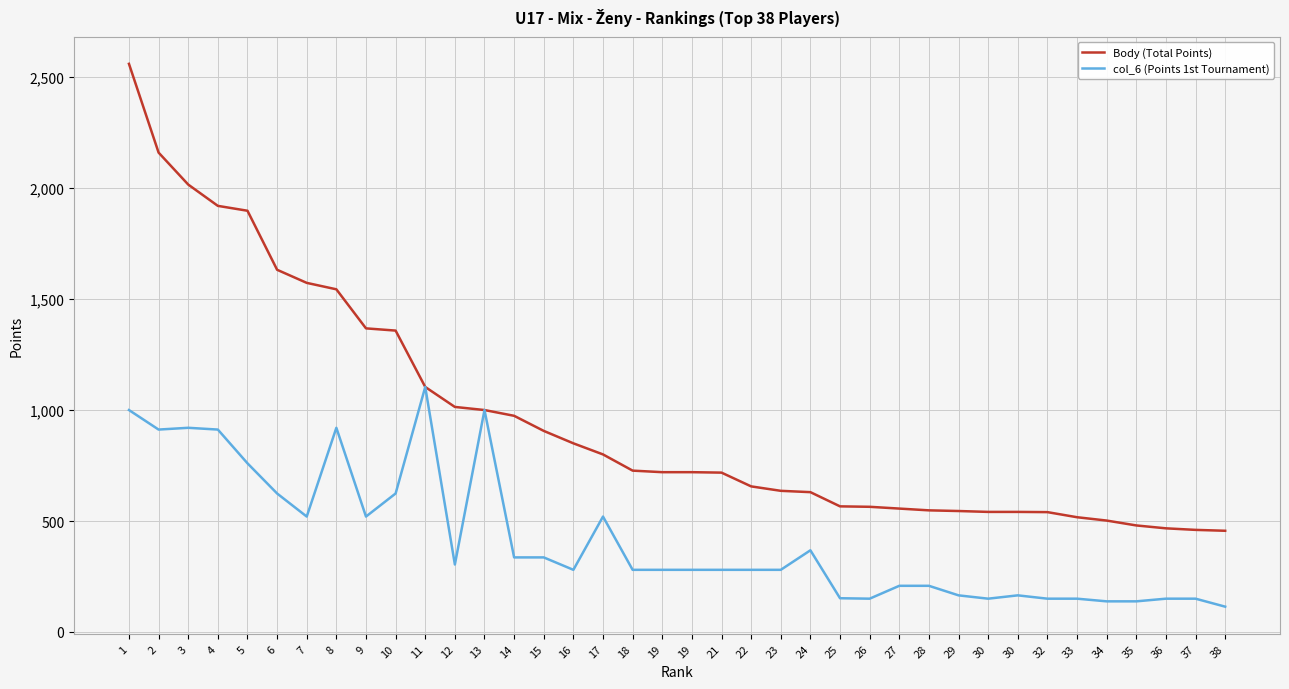

True or false: col_6 (Points 1st Tournament) and Body (Total Points) intersect in this chart.

False